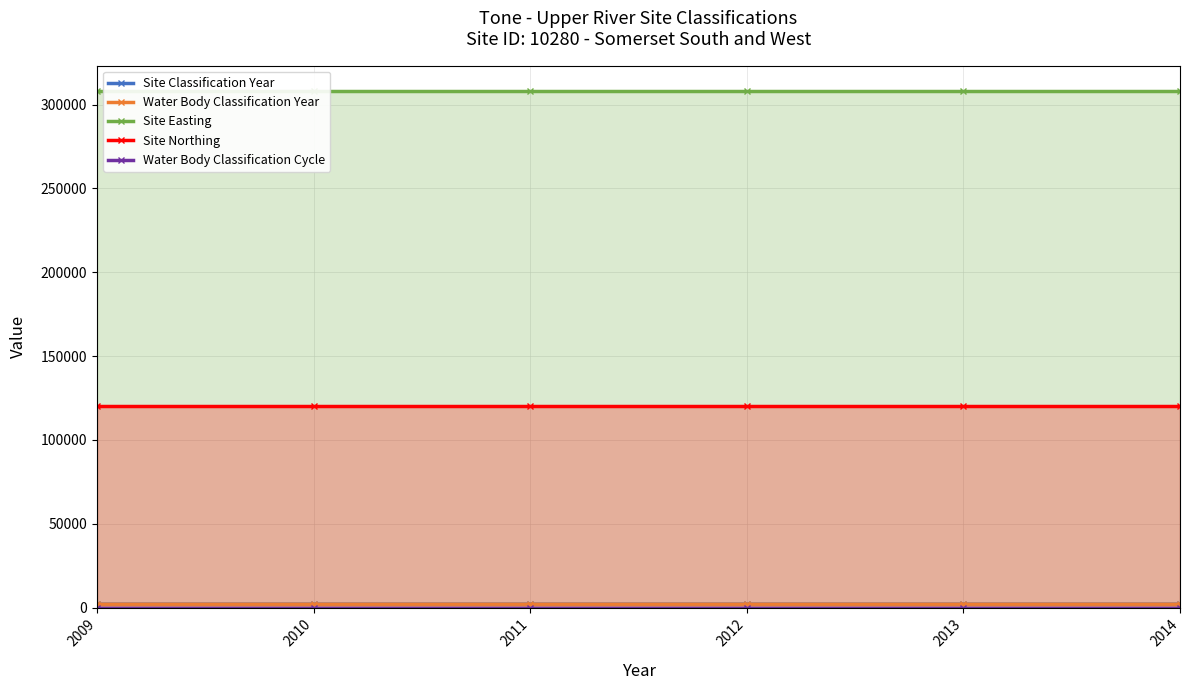

Which series has the largest total across all categories?

Site Easting